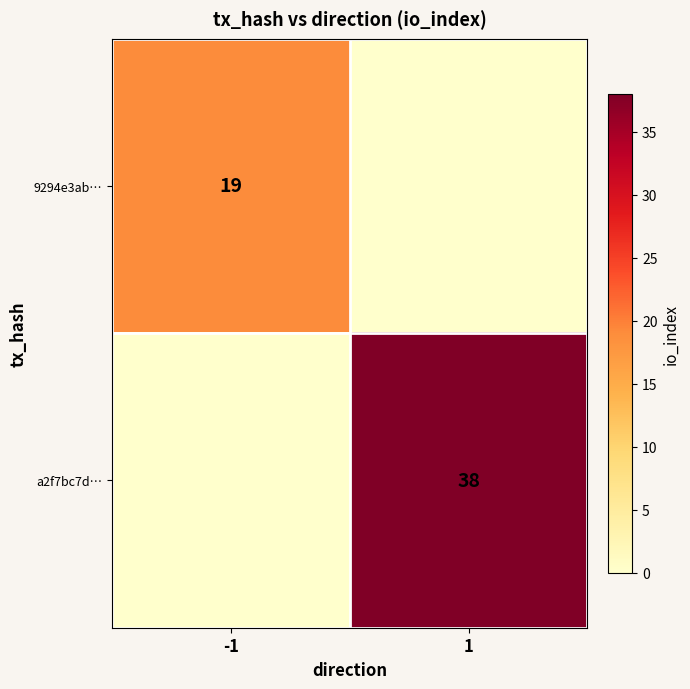

Which has a higher value, 1 or -1?

-1